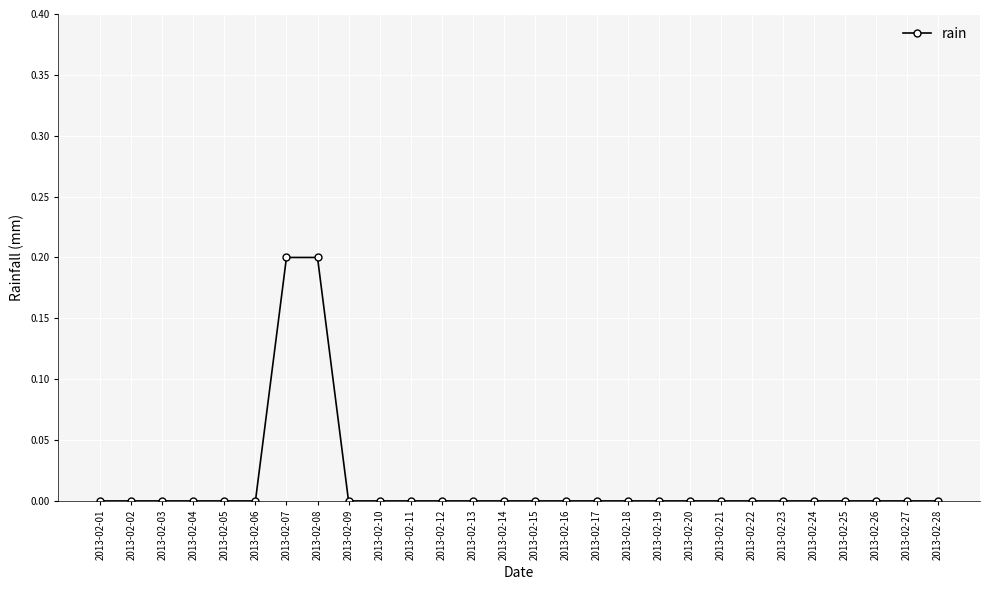

Reading left to right, extract all data points from this chart.

0.0	0.0	0.0	0.0	0.0	0.0	0.2	0.2	0.0	0.0	0.0	0.0	0.0	0.0	0.0	0.0	0.0	0.0	0.0	0.0	0.0	0.0	0.0	0.0	0.0	0.0	0.0	0.0